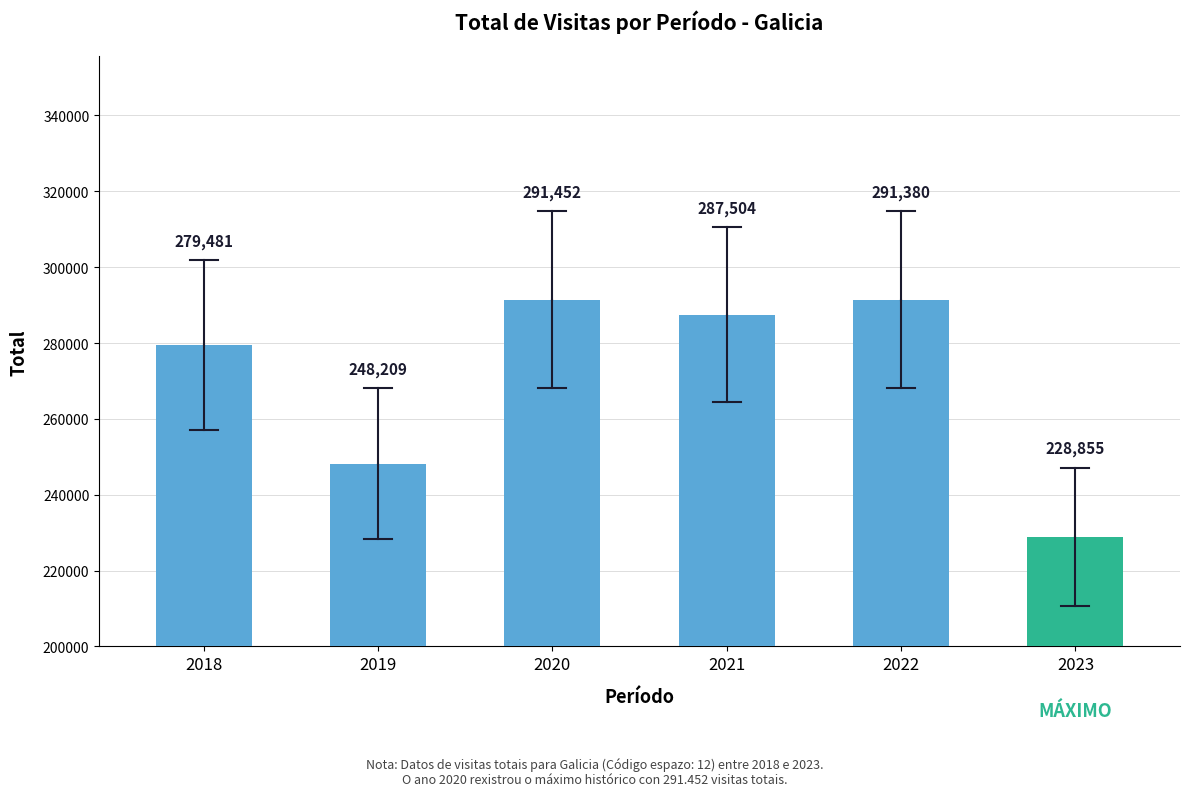

What is the average value?

271147